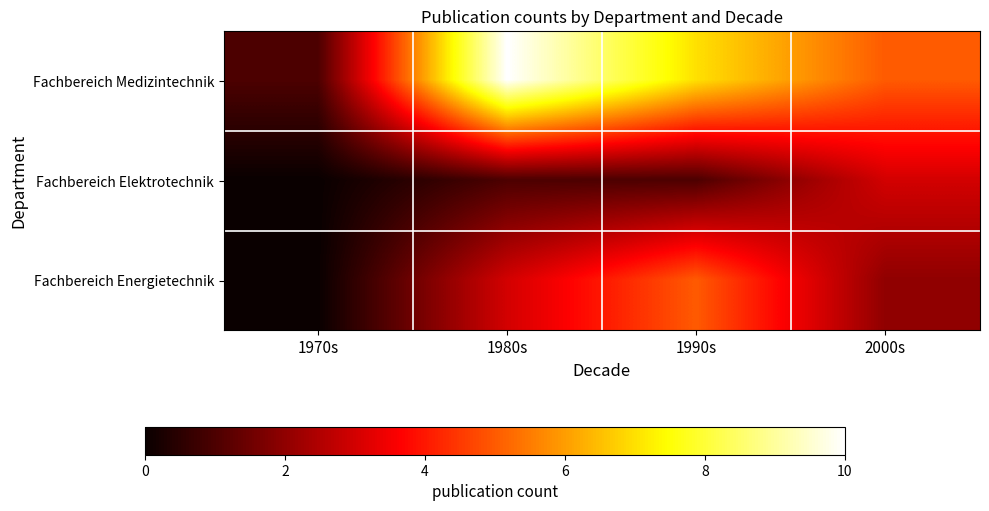

At 1980s, list the series in order from largest to smallest.

Fachbereich Medizintechnik, Fachbereich Energietechnik, Fachbereich Elektrotechnik